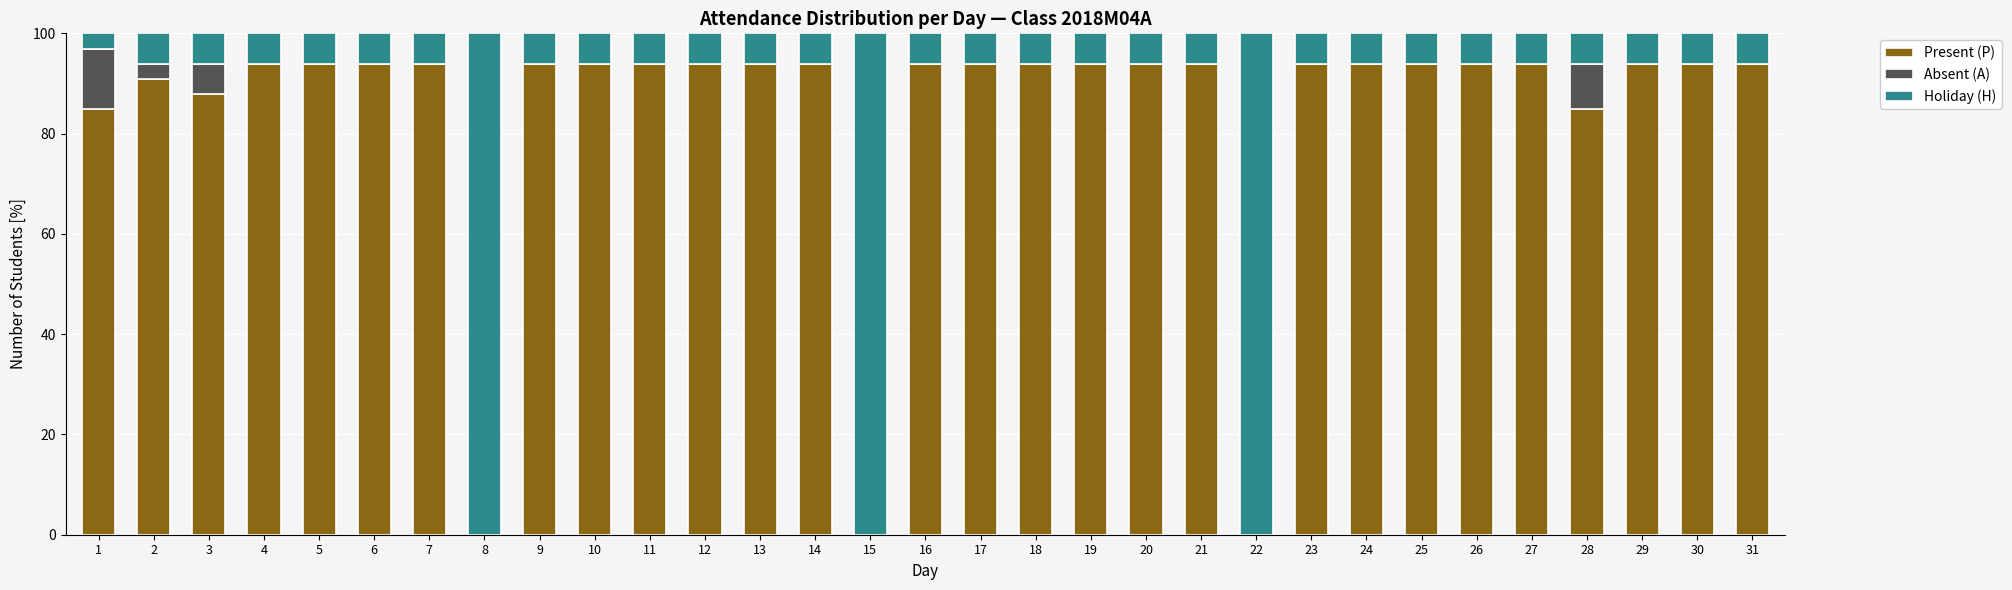

Is it true that Present (P) equals 93.9 at 7?

True